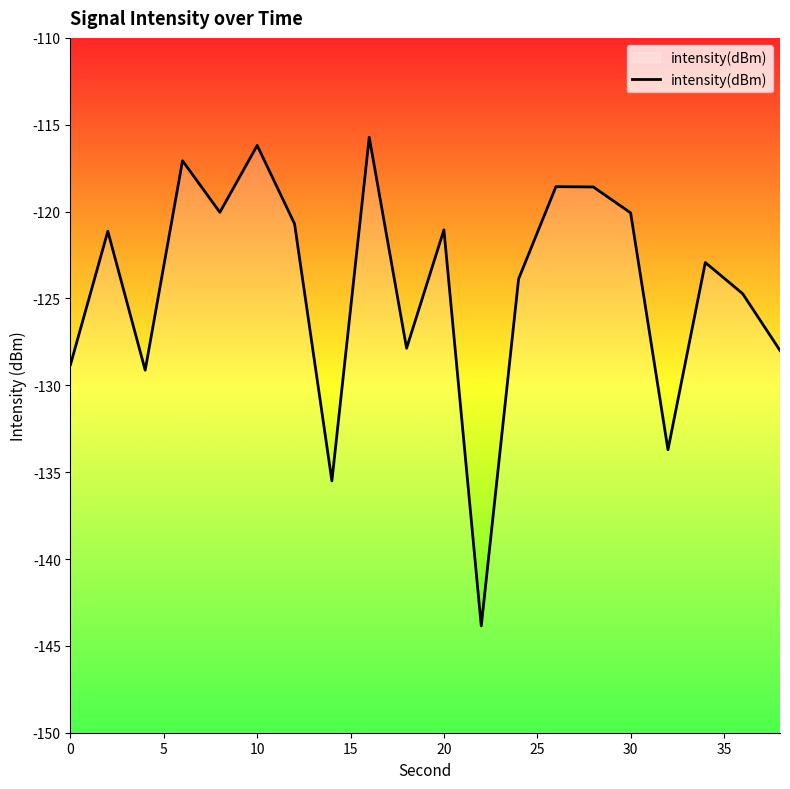

How many points are lower than both their immediate neighbors (excluding endpoints)?

6